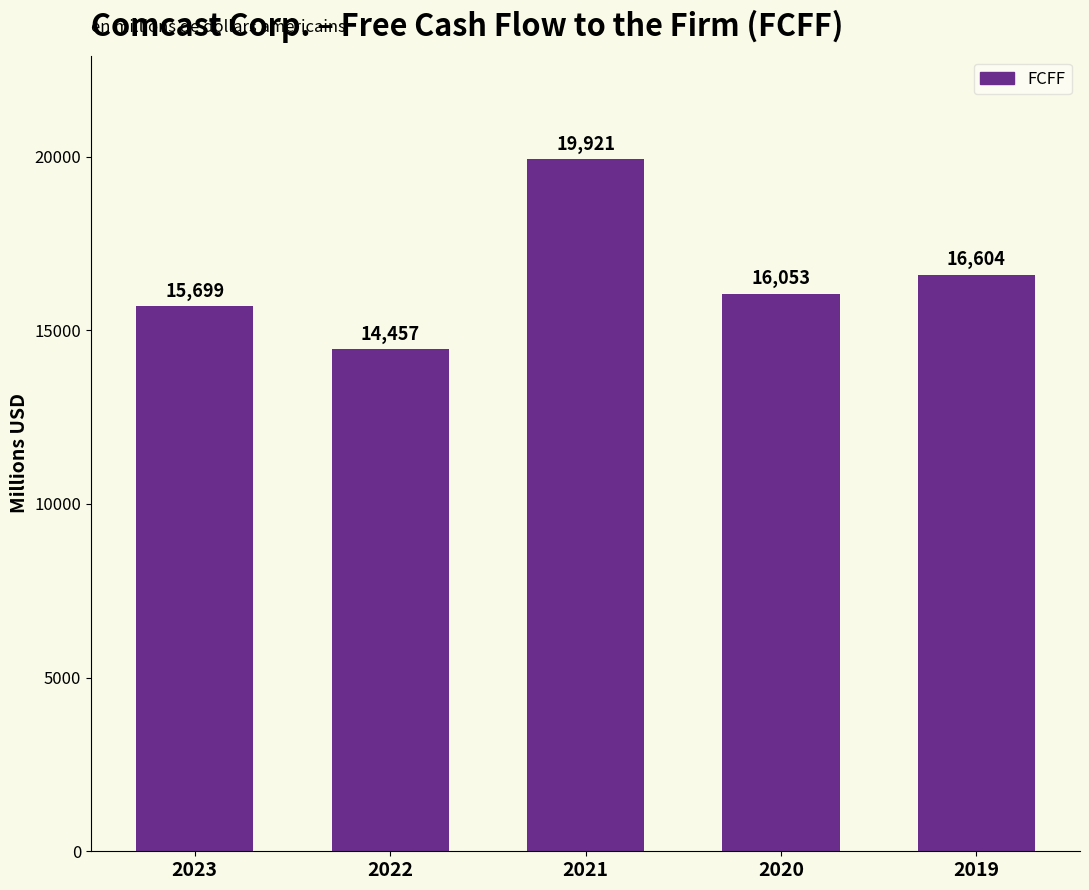

List the labels in order of value, smallest first.

2022, 2023, 2020, 2019, 2021